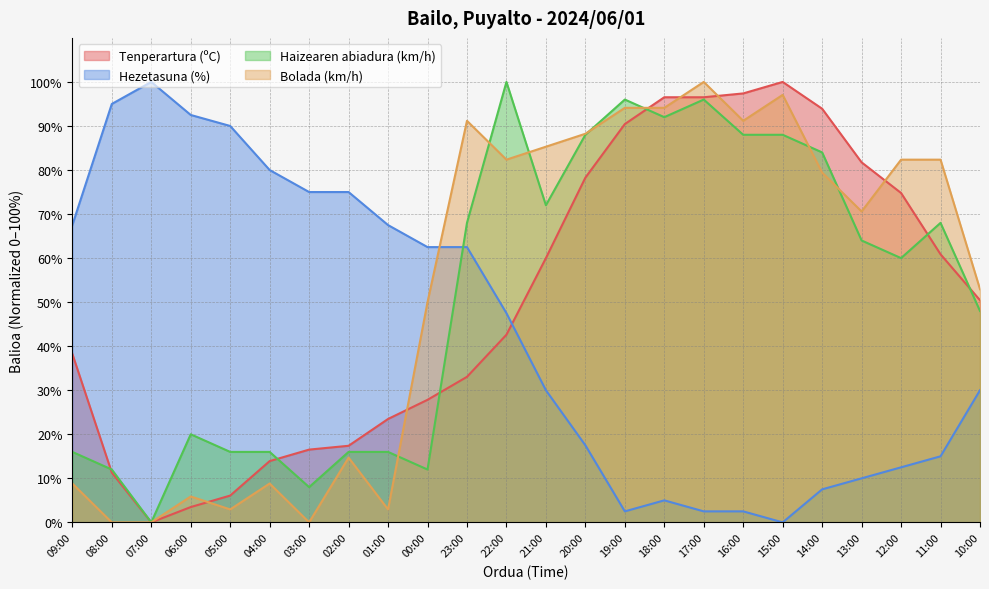

Reading right to left, list all the values displayed in this chart.

Tenperartura (ºC): 50.4	60.9	74.8	81.7	93.9	100.0	97.4	96.5	96.5	90.4	78.3	60.0	42.6	33.0	27.8	23.5	17.4	16.5	13.9	6.1	3.5	0.0	11.3	38.3
Hezetasuna (%): 30.0	15.0	12.5	10.0	7.5	0.0	2.5	2.5	5.0	2.5	17.5	30.0	47.5	62.5	62.5	67.5	75.0	75.0	80.0	90.0	92.5	100.0	95.0	67.5
Haizearen abiadura (km/h): 48.0	68.0	60.0	64.0	84.0	88.0	88.0	96.0	92.0	96.0	88.0	72.0	100.0	68.0	12.0	16.0	16.0	8.0	16.0	16.0	20.0	0.0	12.0	16.0
Bolada (km/h): 52.9	82.4	82.4	70.6	79.4	97.1	91.2	100.0	94.1	94.1	88.2	85.3	82.4	91.2	50.0	2.9	14.7	0.0	8.8	2.9	5.9	0.0	0.0	8.8